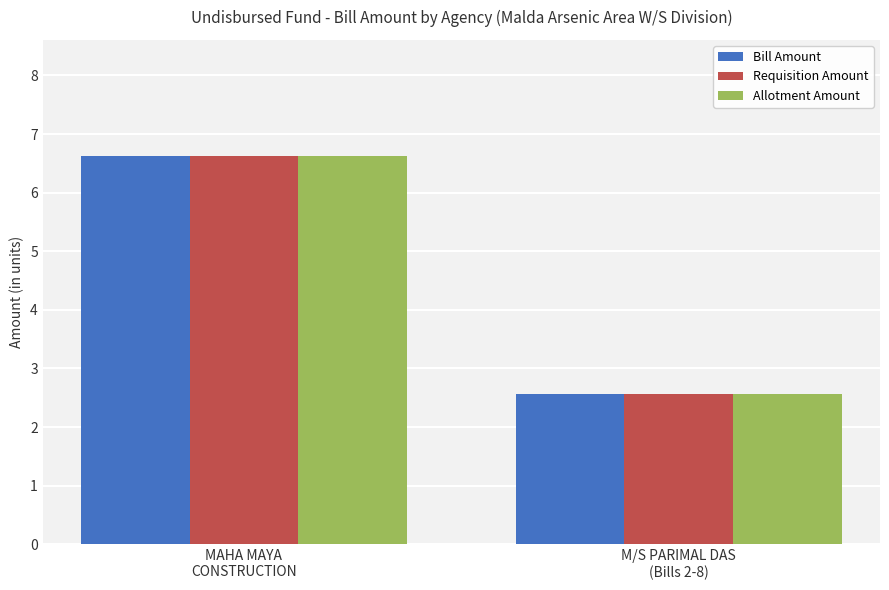

How many values in the Bill Amount series are below 6?

1